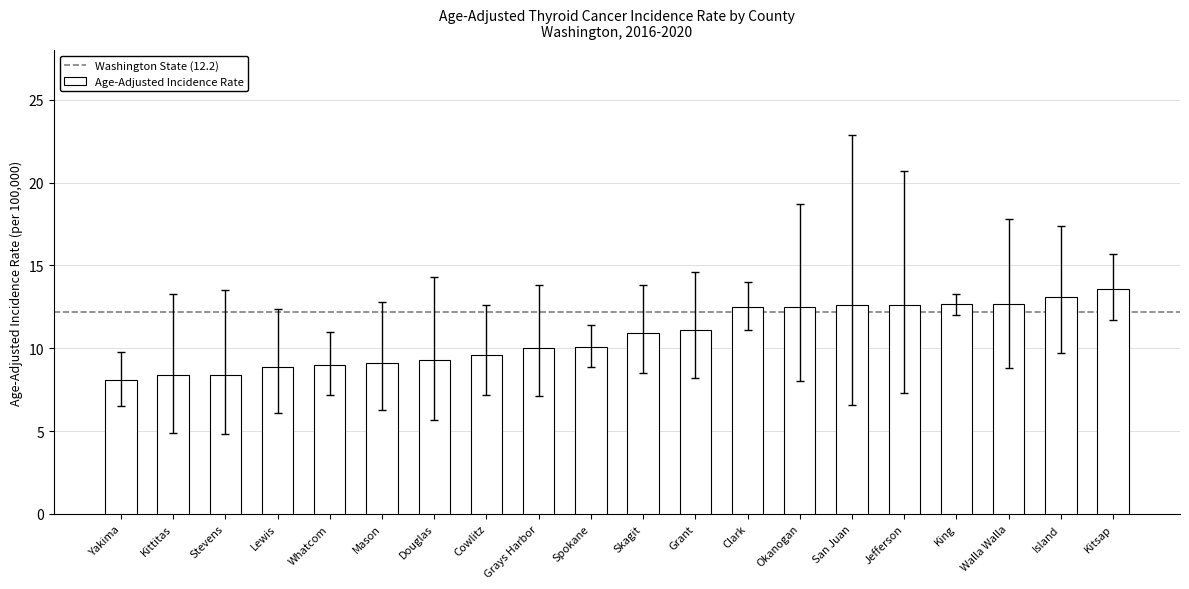

What is the label of the 9th bar from the right?

Grant